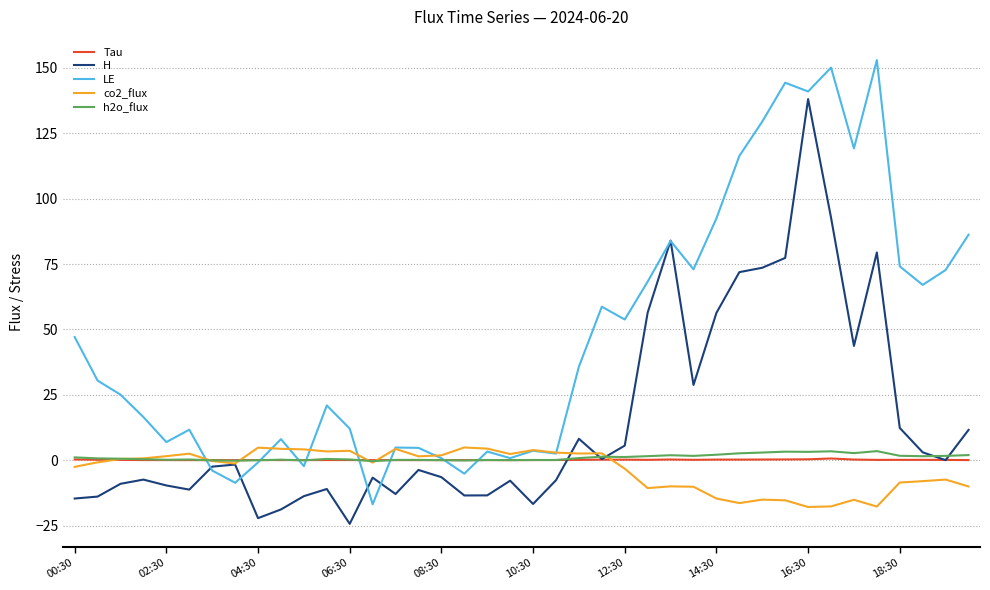

What are all the series names shown in the legend?

Tau, H, LE, co2_flux, h2o_flux